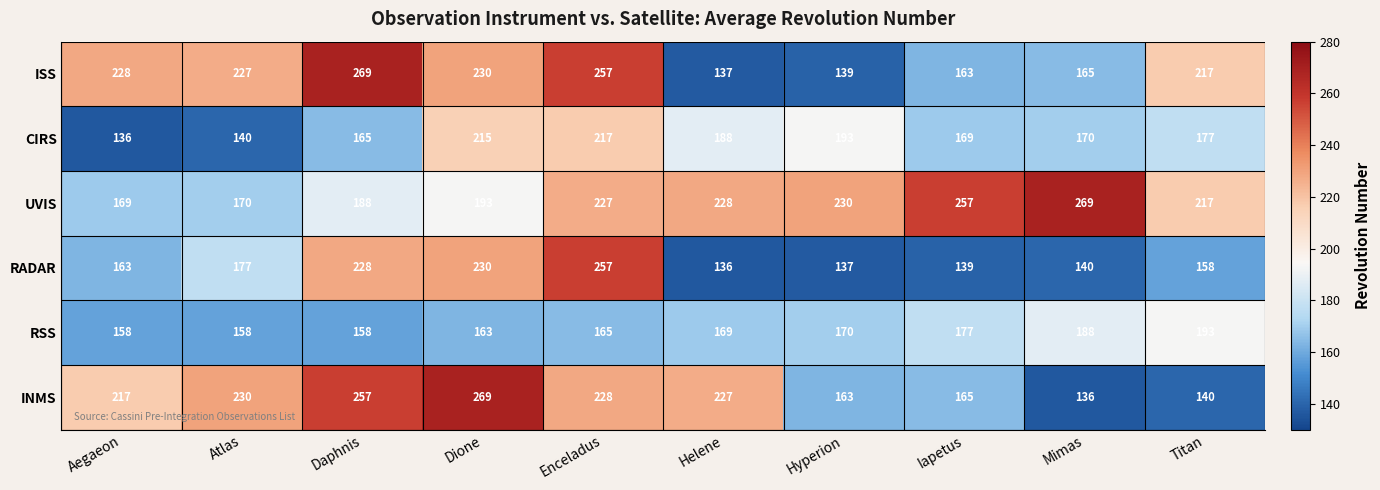

How many categories are shown in the chart?

10